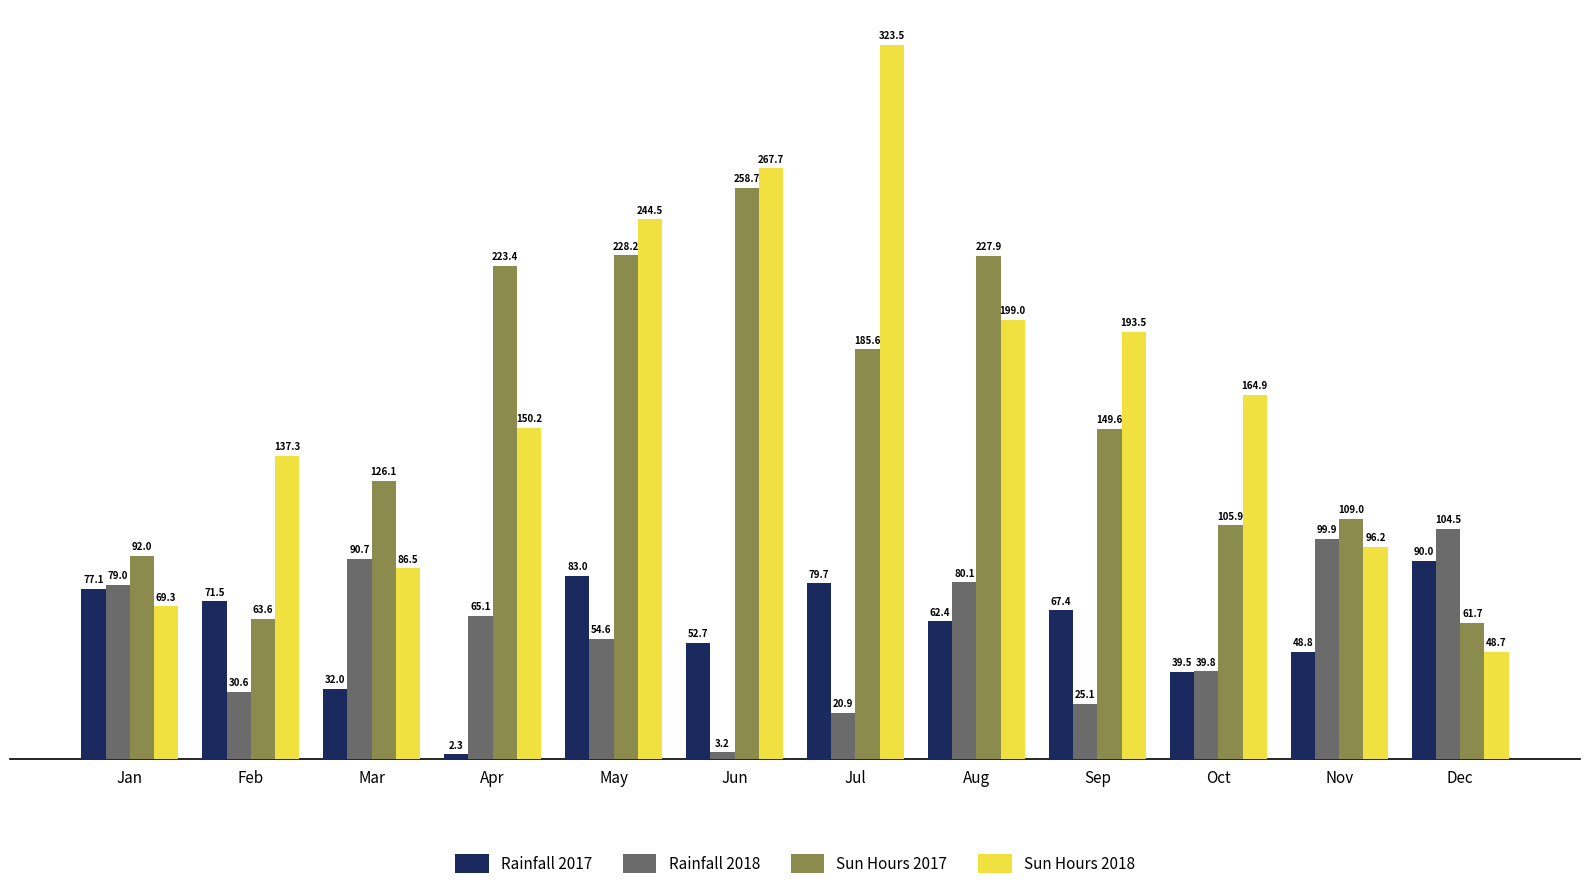

True or false: Rainfall 2017 has a value of 79.7 at Jul.

True